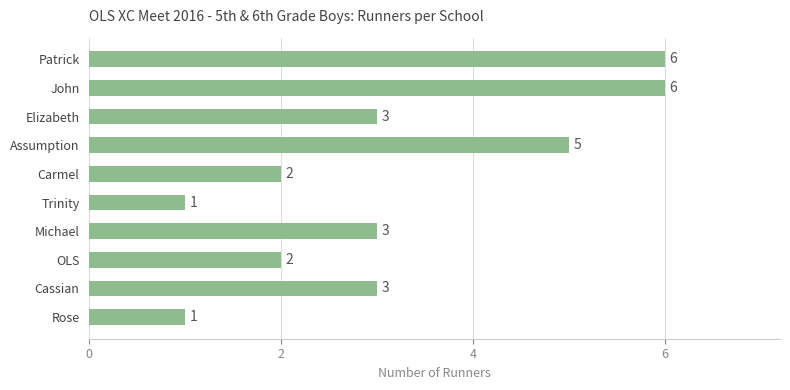

Which has a higher value, Michael or Carmel?

Michael